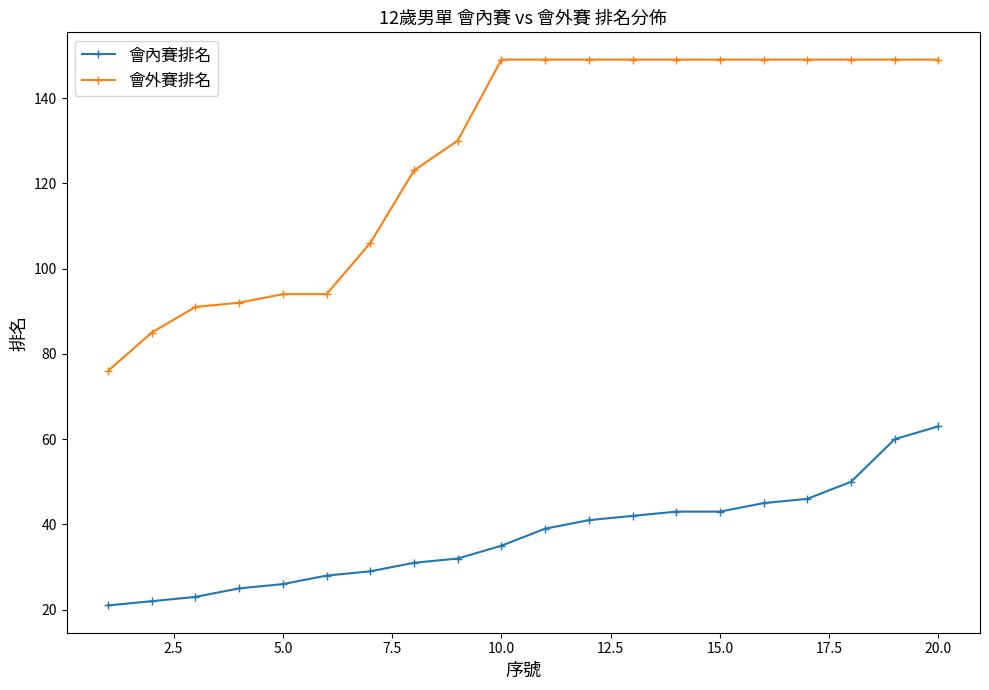

List the series in order of their overall mean, highest first.

會外賽排名, 會內賽排名